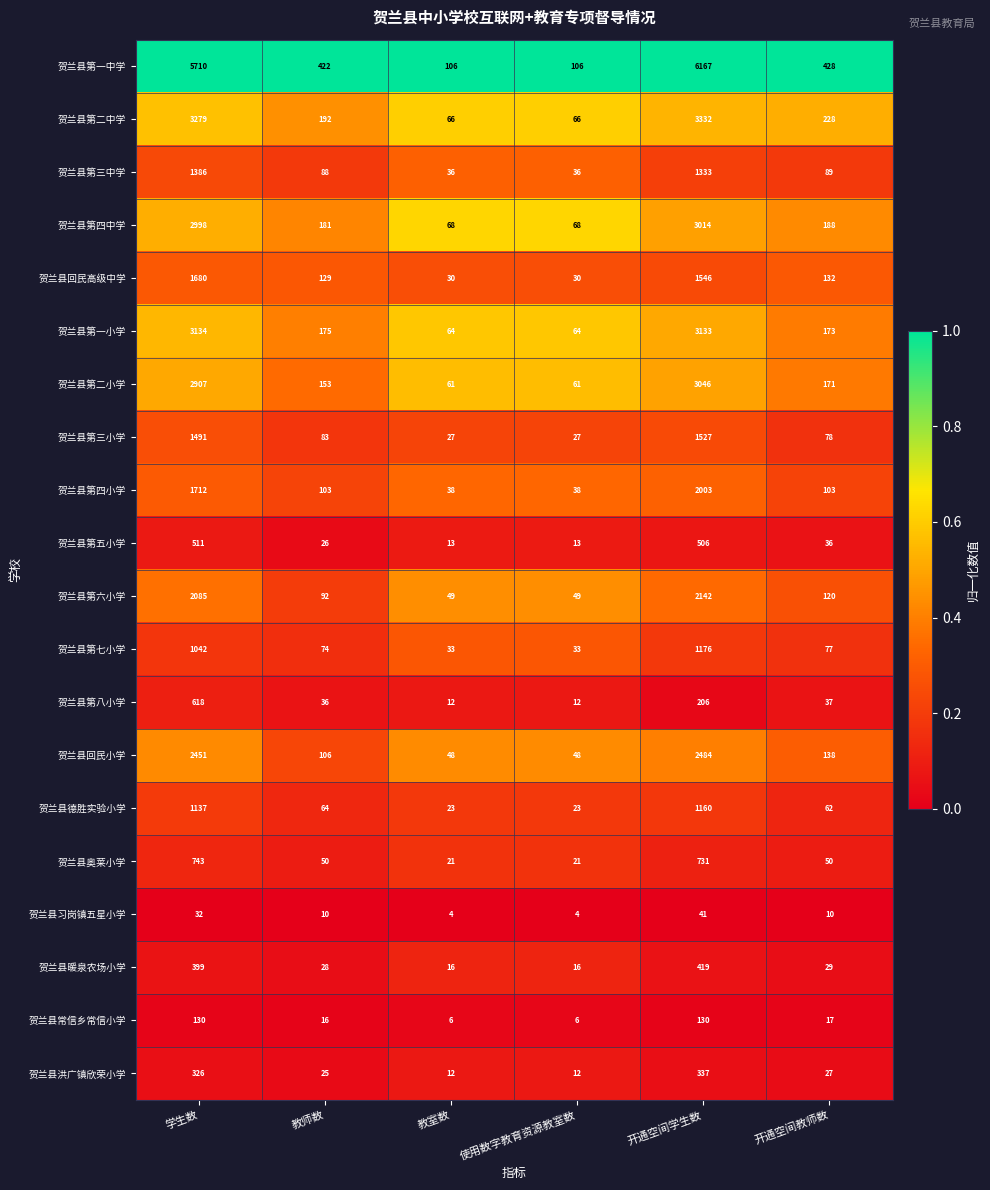

Which series has the widest spread of values?

贺兰县第一中学